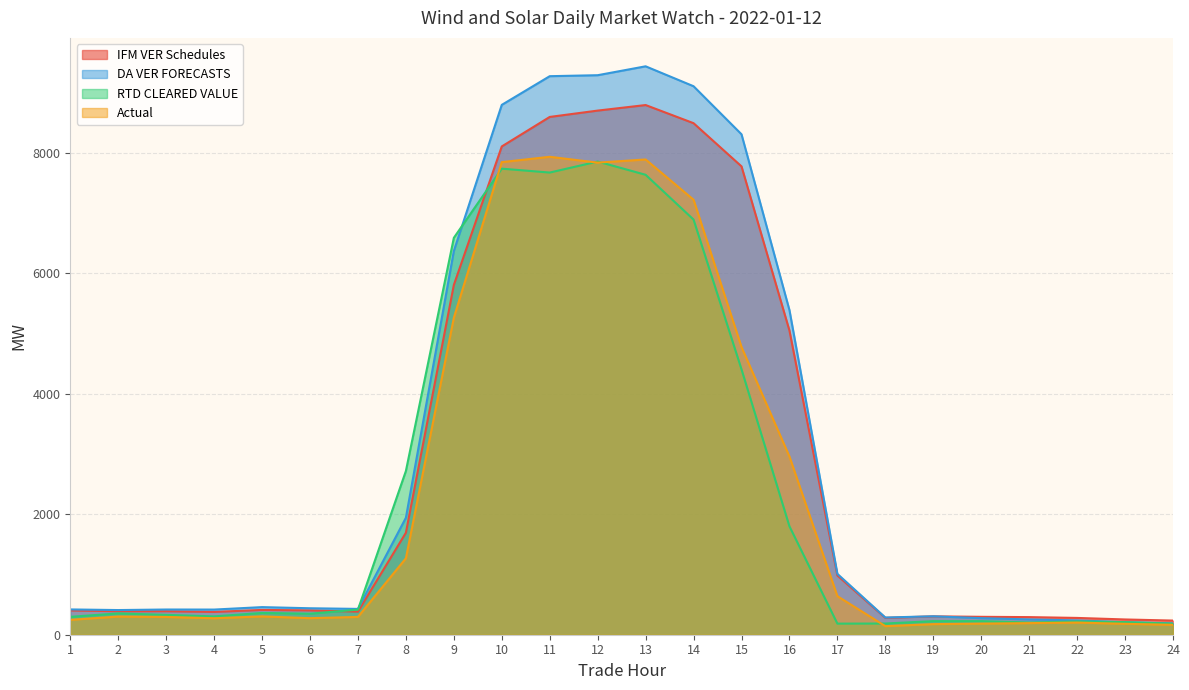

What is the sum of the RTD CLEARED VALUE values at 4 and 8?

3023.7